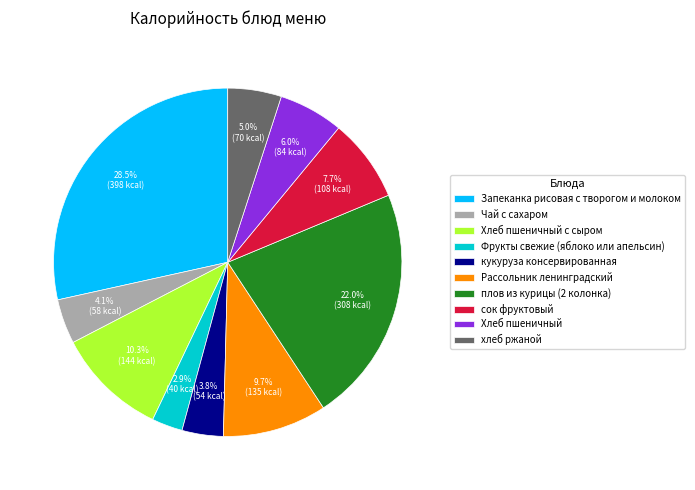

Is it true that Запеканка рисовая с творогом и молоком is 21% of the pie?

False